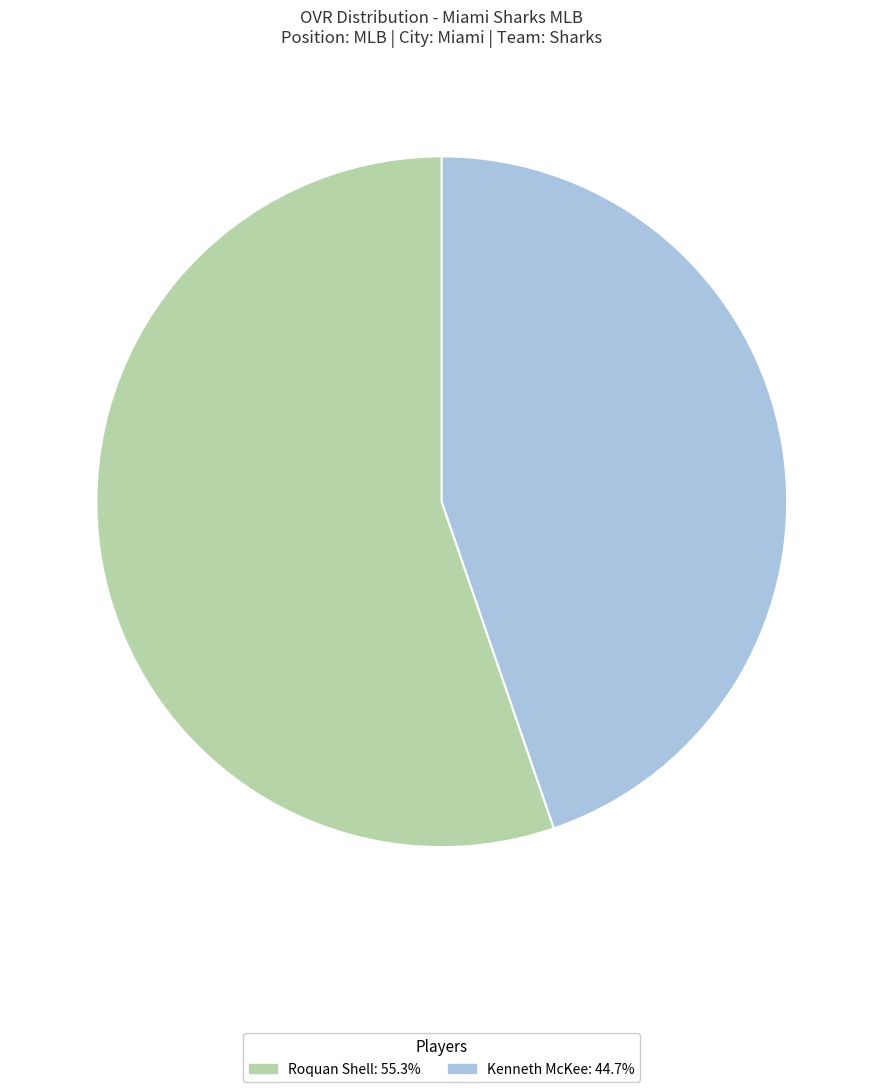

How many segments does this pie chart have?

2